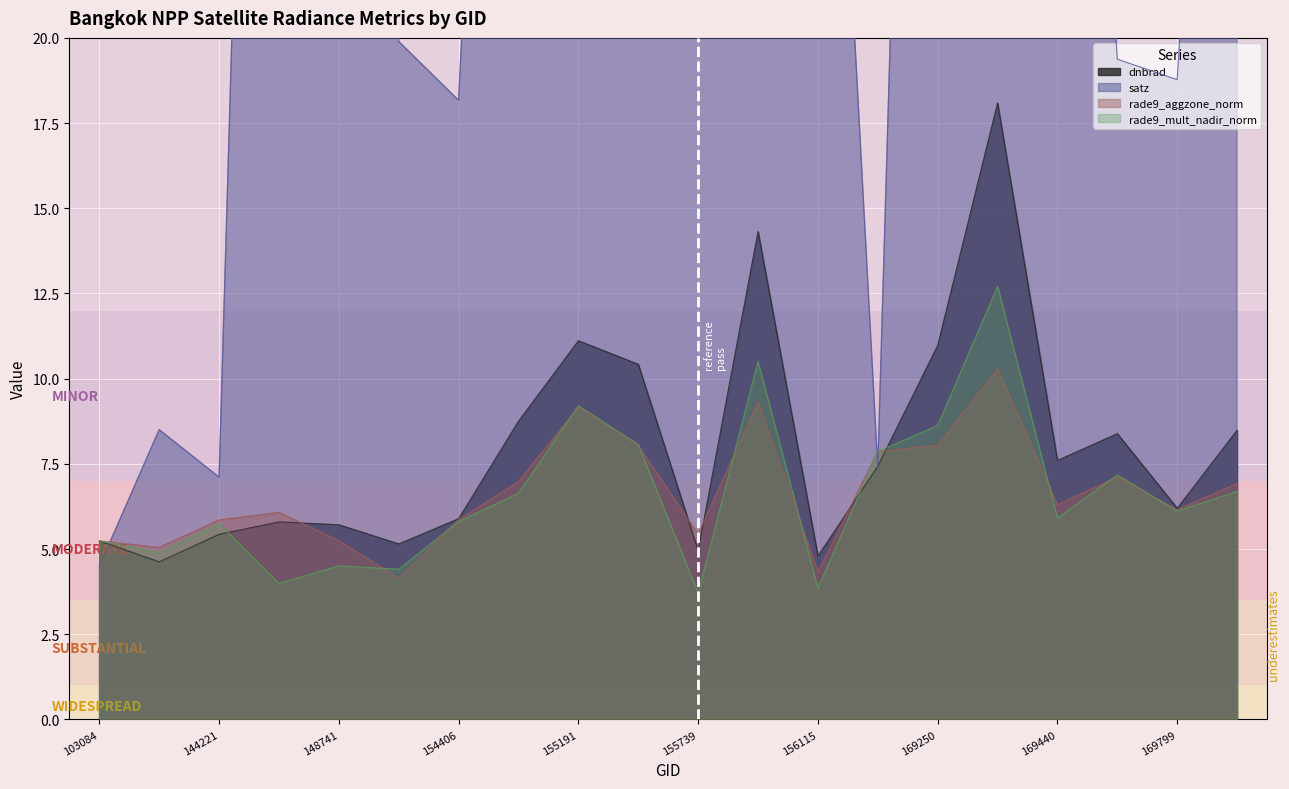

Is the value of rade9_aggzone_norm at 144221 greater than the value of satz at 169981?

No